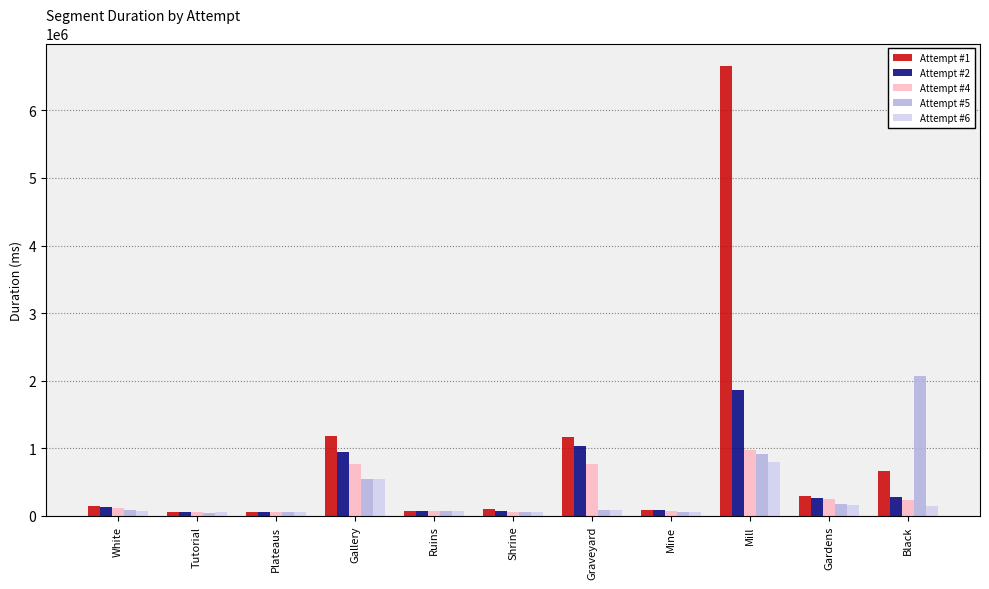

What is the average value of the Attempt #2 series?

441388